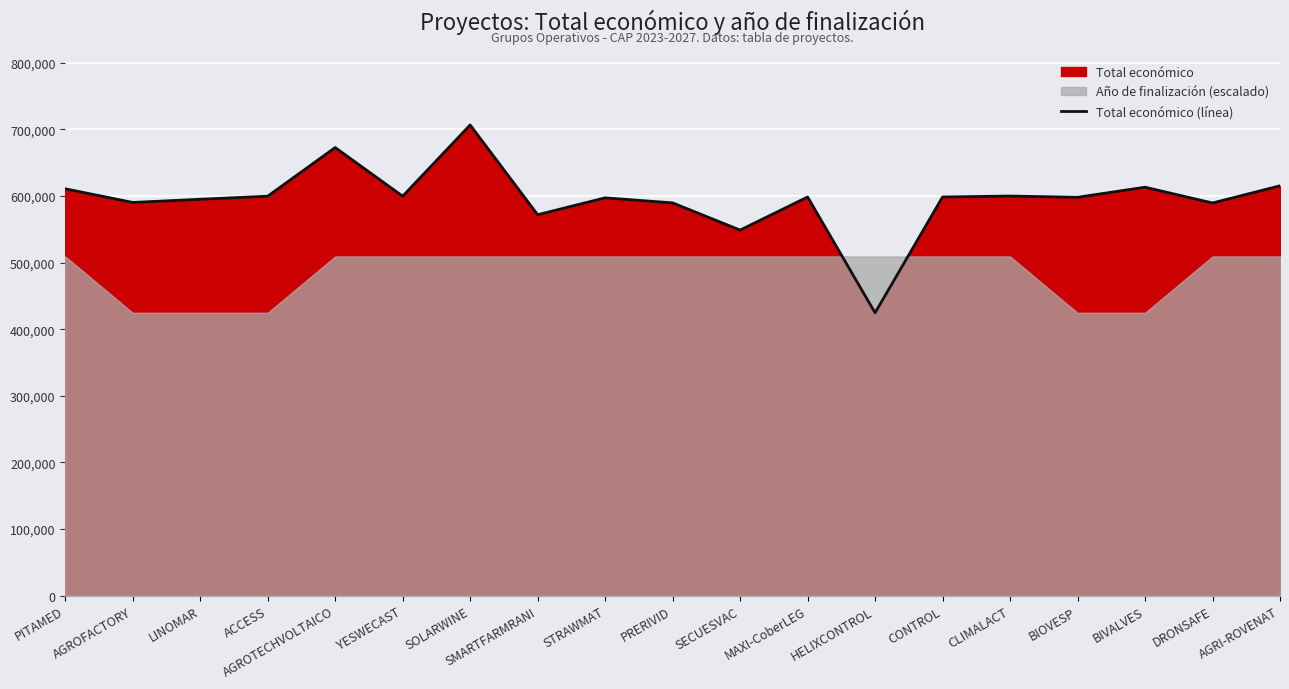

Is it true that the value at BIOVESP is 1065151?

False